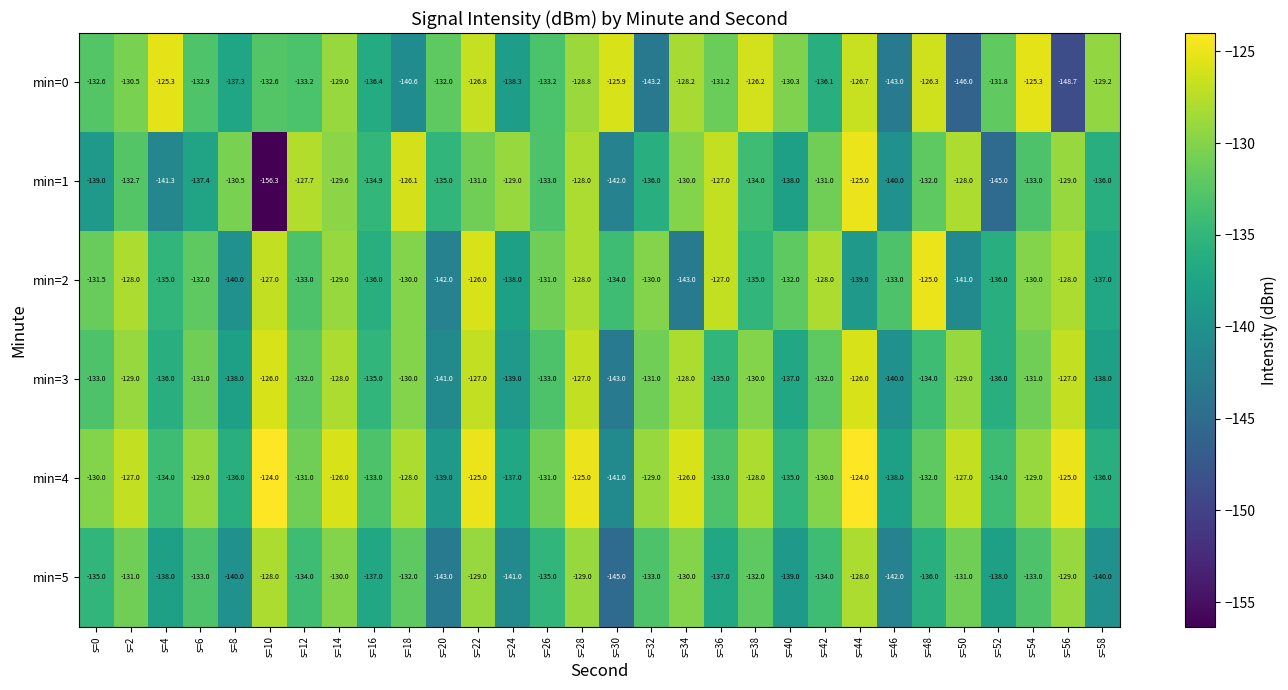

Read the min=1 value at s=34.

-130.0